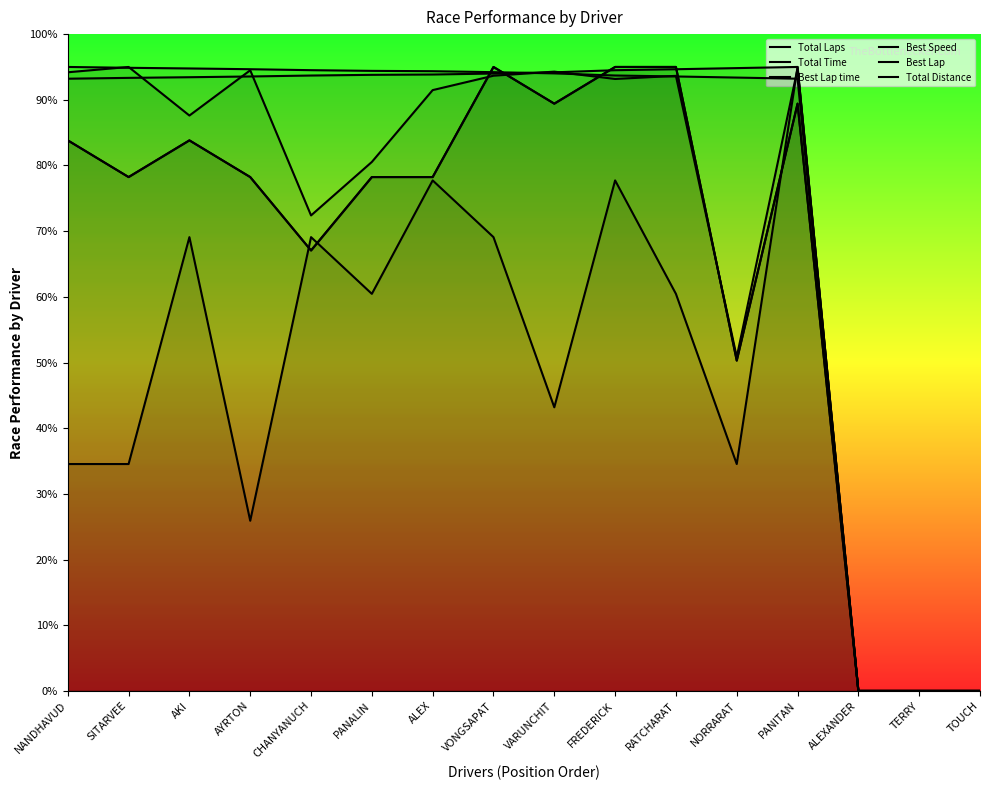

Reading left to right, transcribe all the data shown in this chart.

Total Laps: NANDHAVUD=83.8	SITARVEE=78.2	AKI=83.8	AYRTON=78.2	CHANYANUCH=67.1	PANALIN=78.2	ALEX=78.2	VONGSAPAT=95.0	VARUNCHIT=89.4	FREDERICK=95.0	RATCHARAT=95.0	NORRARAT=50.3	PANITAN=89.4	ALEXANDER=0.0	TERRY=0.0	TOUCH=0.0
Total Time: NANDHAVUD=94.2	SITARVEE=95.0	AKI=87.6	AYRTON=94.5	CHANYANUCH=72.4	PANALIN=80.5	ALEX=91.5	VONGSAPAT=93.7	VARUNCHIT=94.3	FREDERICK=93.2	RATCHARAT=93.6	NORRARAT=50.9	PANITAN=94.7	ALEXANDER=0.0	TERRY=0.0	TOUCH=0.0
Best Lap time: NANDHAVUD=93.2	SITARVEE=93.3	AKI=93.4	AYRTON=93.5	CHANYANUCH=93.7	PANALIN=93.8	ALEX=93.8	VONGSAPAT=94.0	VARUNCHIT=94.2	FREDERICK=94.5	RATCHARAT=94.7	NORRARAT=94.8	PANITAN=95.0	ALEXANDER=0.0	TERRY=0.0	TOUCH=0.0
Best Speed: NANDHAVUD=95.0	SITARVEE=94.9	AKI=94.8	AYRTON=94.7	CHANYANUCH=94.5	PANALIN=94.4	ALEX=94.4	VONGSAPAT=94.2	VARUNCHIT=94.0	FREDERICK=93.7	RATCHARAT=93.6	NORRARAT=93.4	PANITAN=93.2	ALEXANDER=0.0	TERRY=0.0	TOUCH=0.0
Best Lap: NANDHAVUD=34.5	SITARVEE=34.5	AKI=69.1	AYRTON=25.9	CHANYANUCH=69.1	PANALIN=60.5	ALEX=77.7	VONGSAPAT=69.1	VARUNCHIT=43.2	FREDERICK=77.7	RATCHARAT=60.5	NORRARAT=34.5	PANITAN=95.0	ALEXANDER=0.0	TERRY=0.0	TOUCH=0.0
Total Distance: NANDHAVUD=83.8	SITARVEE=78.2	AKI=83.8	AYRTON=78.2	CHANYANUCH=67.1	PANALIN=78.2	ALEX=78.2	VONGSAPAT=95.0	VARUNCHIT=89.4	FREDERICK=95.0	RATCHARAT=95.0	NORRARAT=50.3	PANITAN=89.4	ALEXANDER=0.0	TERRY=0.0	TOUCH=0.0